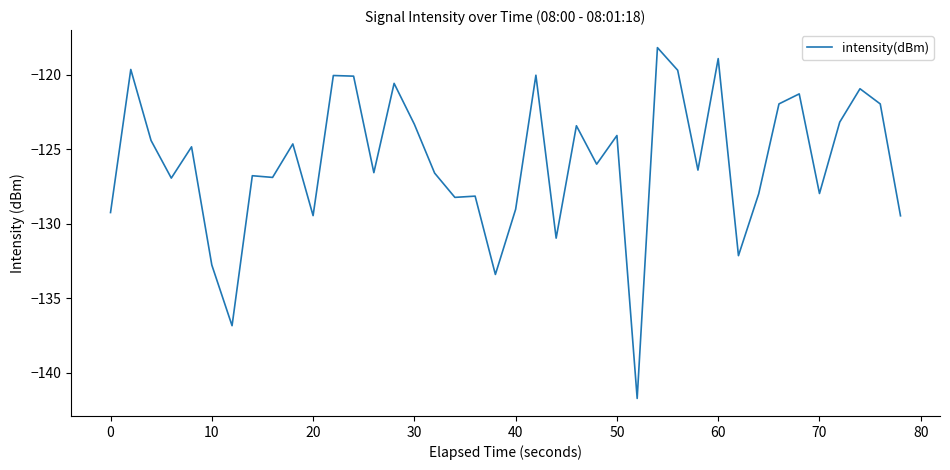

What is the difference between the maximum and minimum values?

23.6